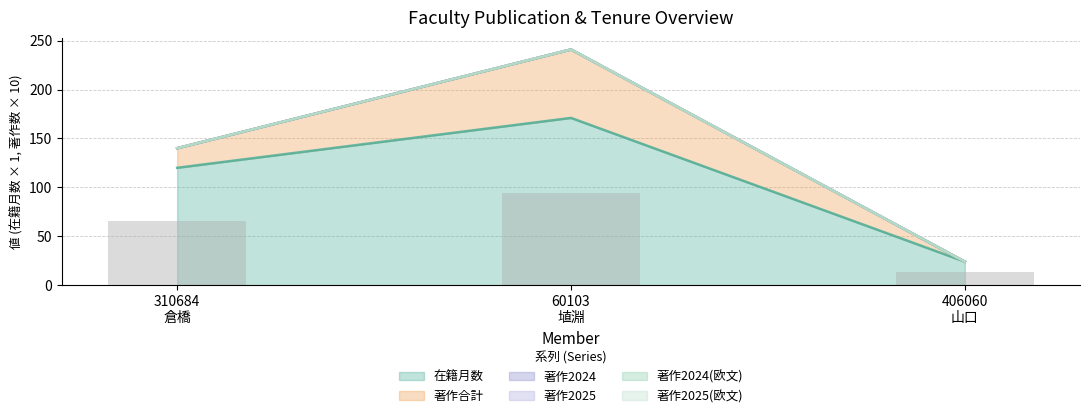

Count the number of categories in the chart.

3